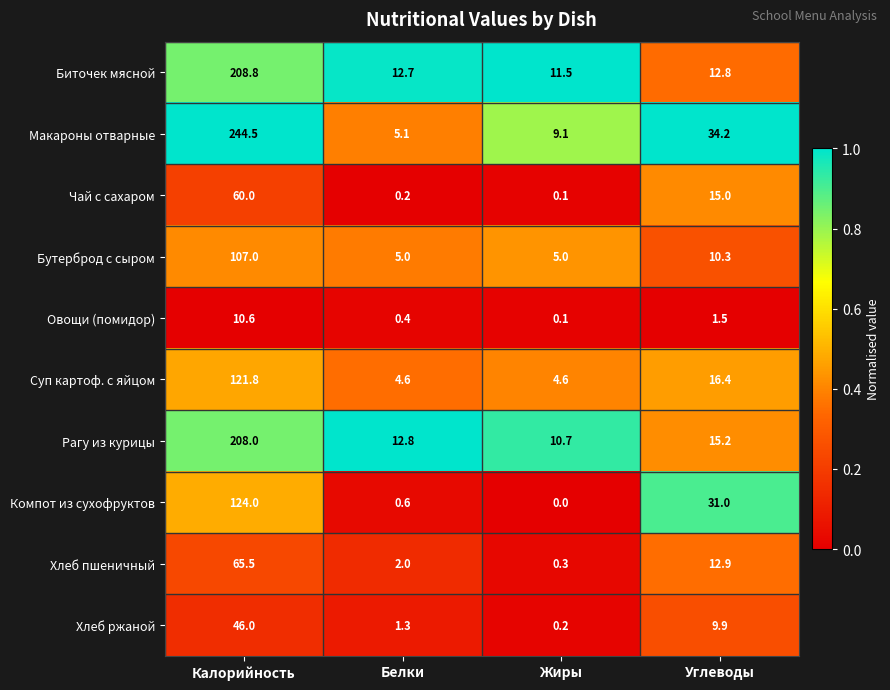

Read the Хлеб ржаной value at Углеводы.

9.9